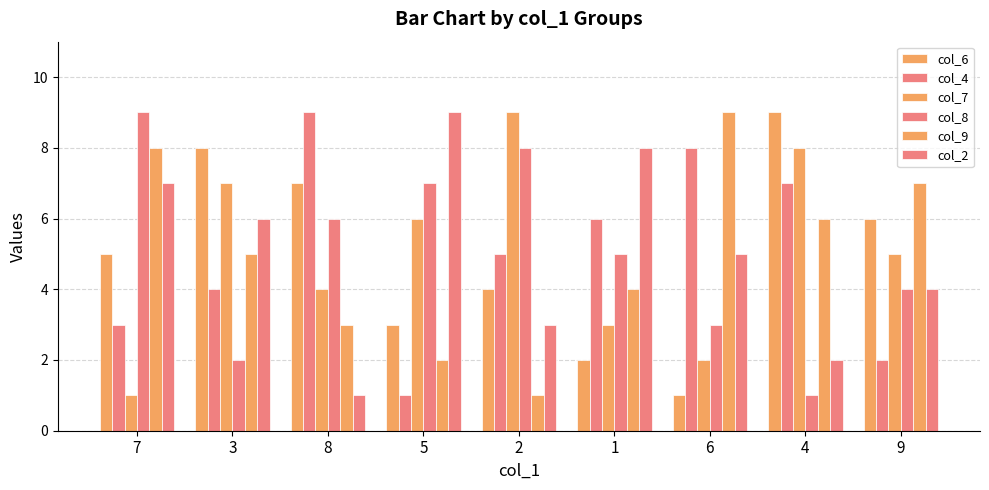

Count the col_9 values in the range 3 to 7.

5